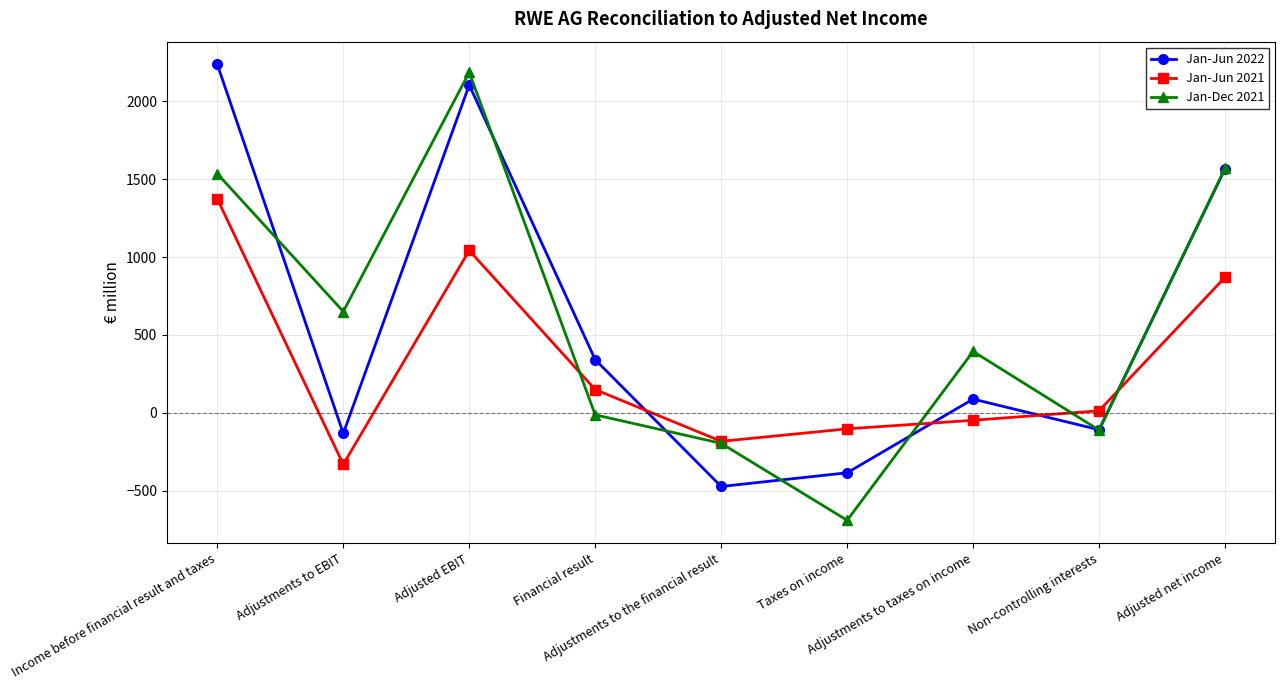

True or false: Jan-Jun 2021 and Jan-Jun 2022 intersect in this chart.

True